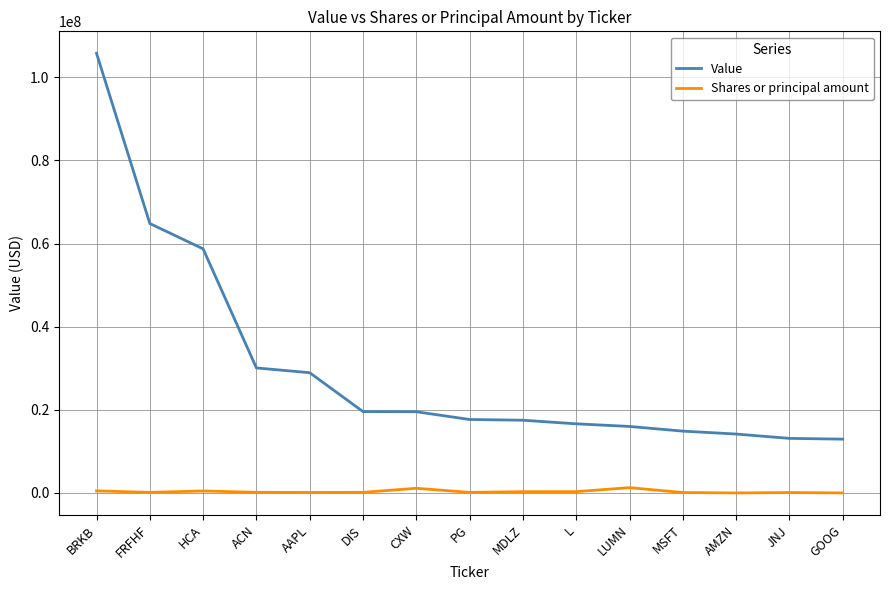

List the series in order of their overall mean, lowest first.

Shares or principal amount, Value